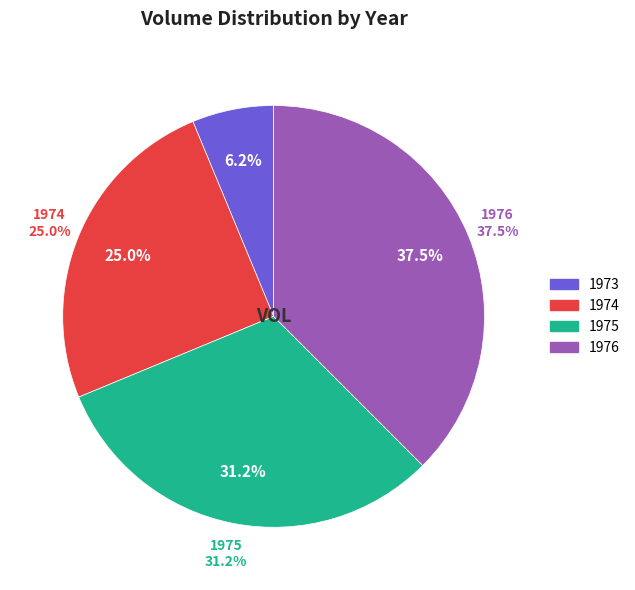

Count the number of slices in the pie.

4